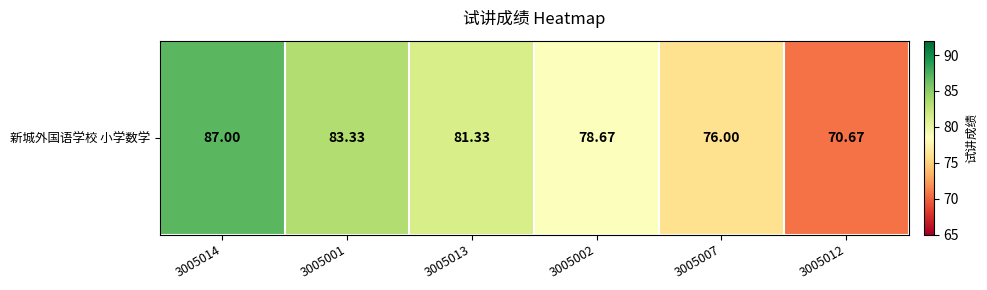

What is the sum of the values at 3005001 and 3005014?

170.3